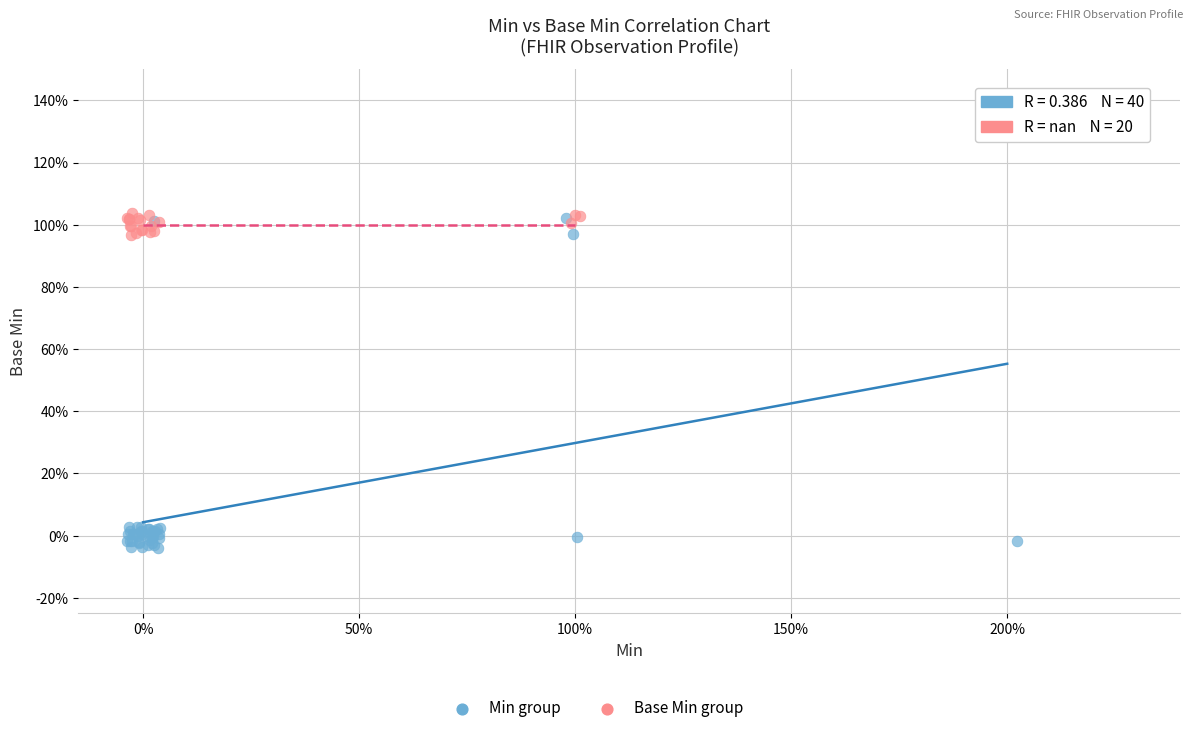

Which series reaches the minimum Y coordinate?

Min group